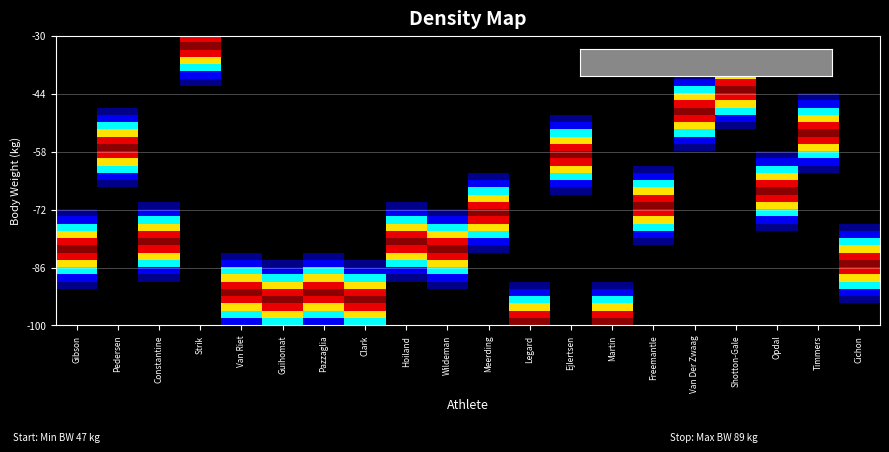

Between Timmers and Martin, which is larger?

Martin